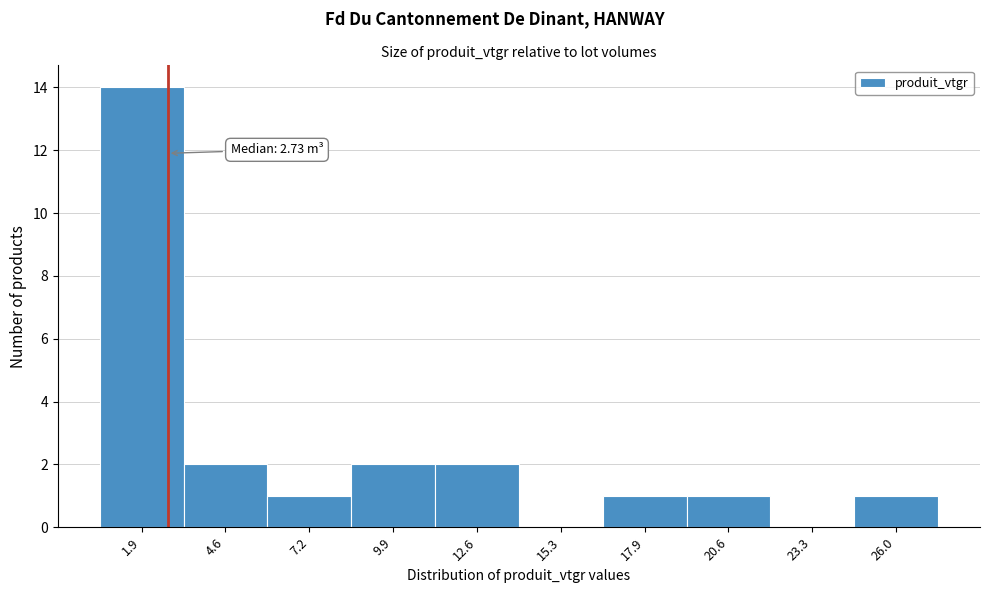

Which range on the x-axis has the tallest bar?

0.5 to 3.0